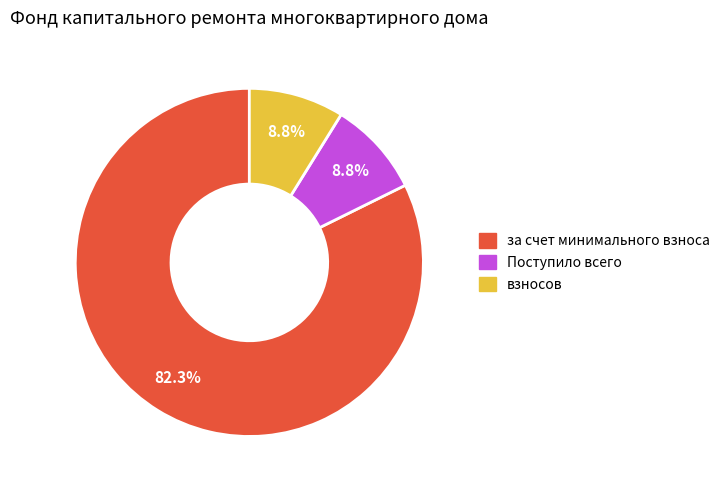

Is there a majority slice in this chart?

Yes